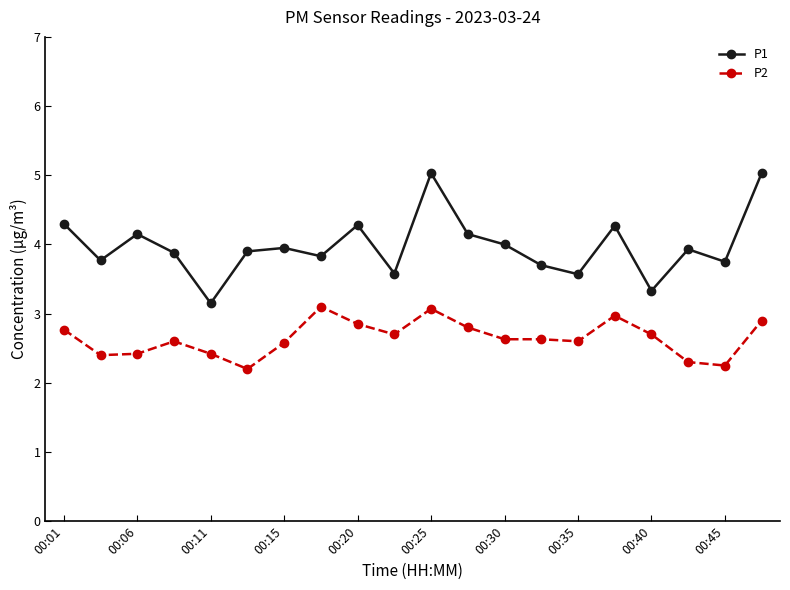

List the series in order of their overall mean, highest first.

P1, P2